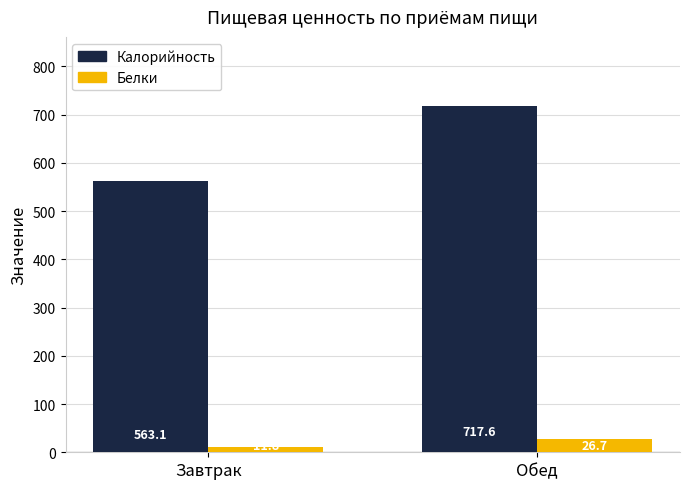

Reading right to left, extract all data points from this chart.

Калорийность: 717.6	563.1
Белки: 26.7	11.8